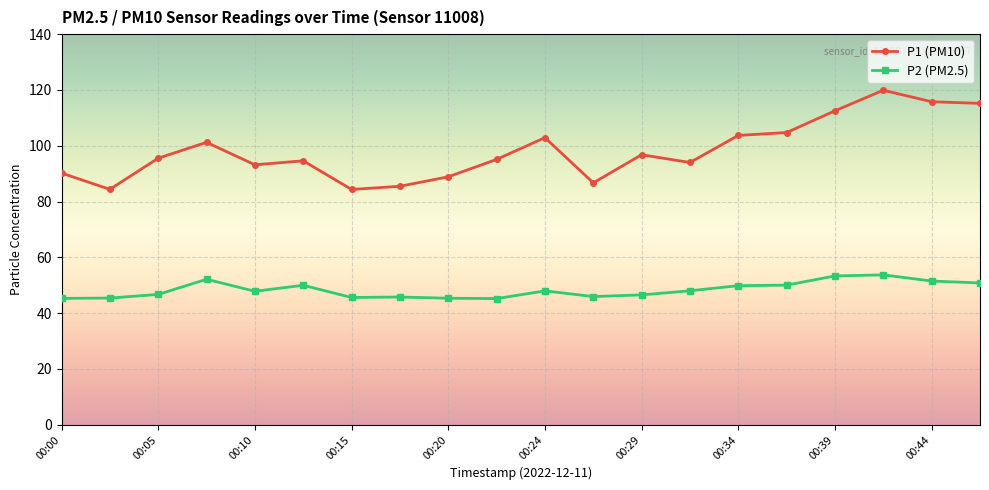

In P1 (PM10), how many points are lower than both neighbors (excluding endpoints)?

5